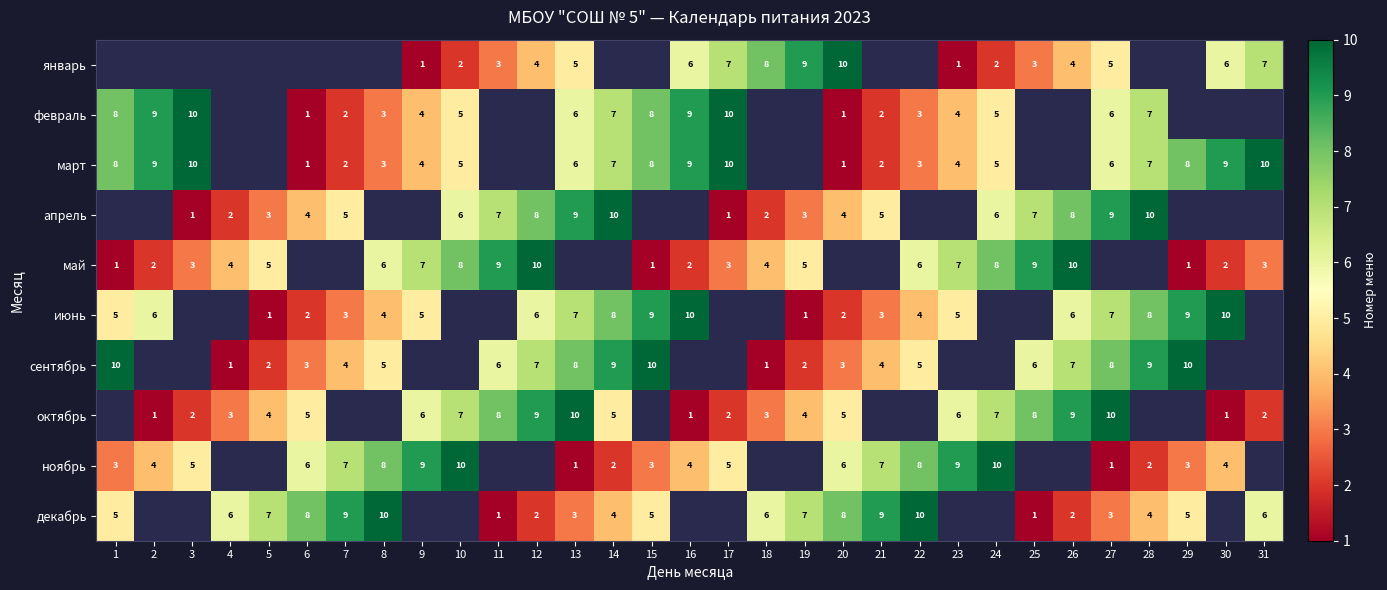

True or false: февраль has a value of 8 at 1.

True